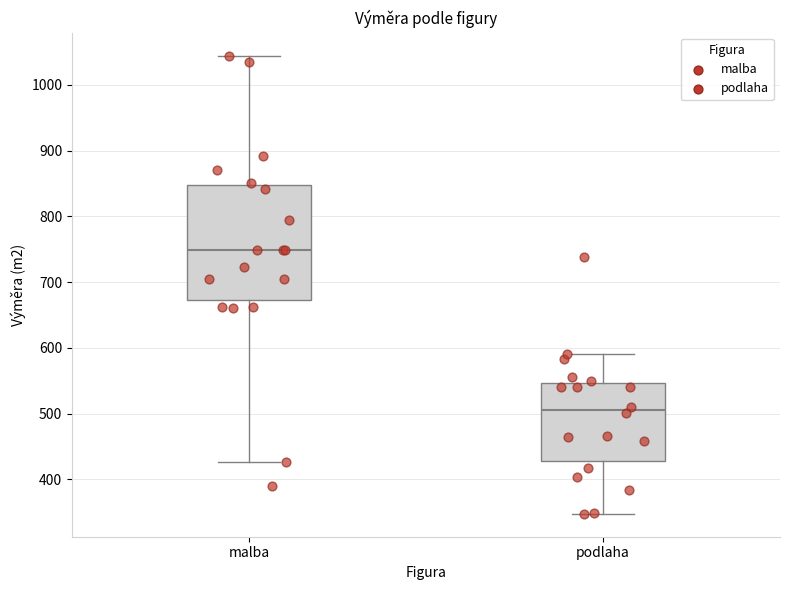

Which box is the tallest, from its lower edge to its upper edge?

malba